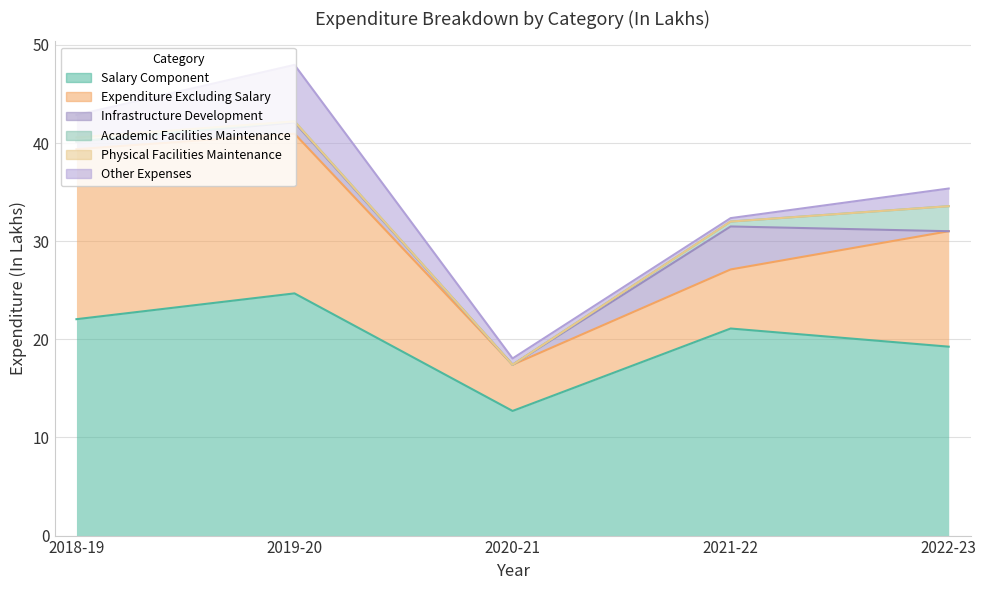

In Salary Component, how many points are lower than both neighbors (excluding endpoints)?

1